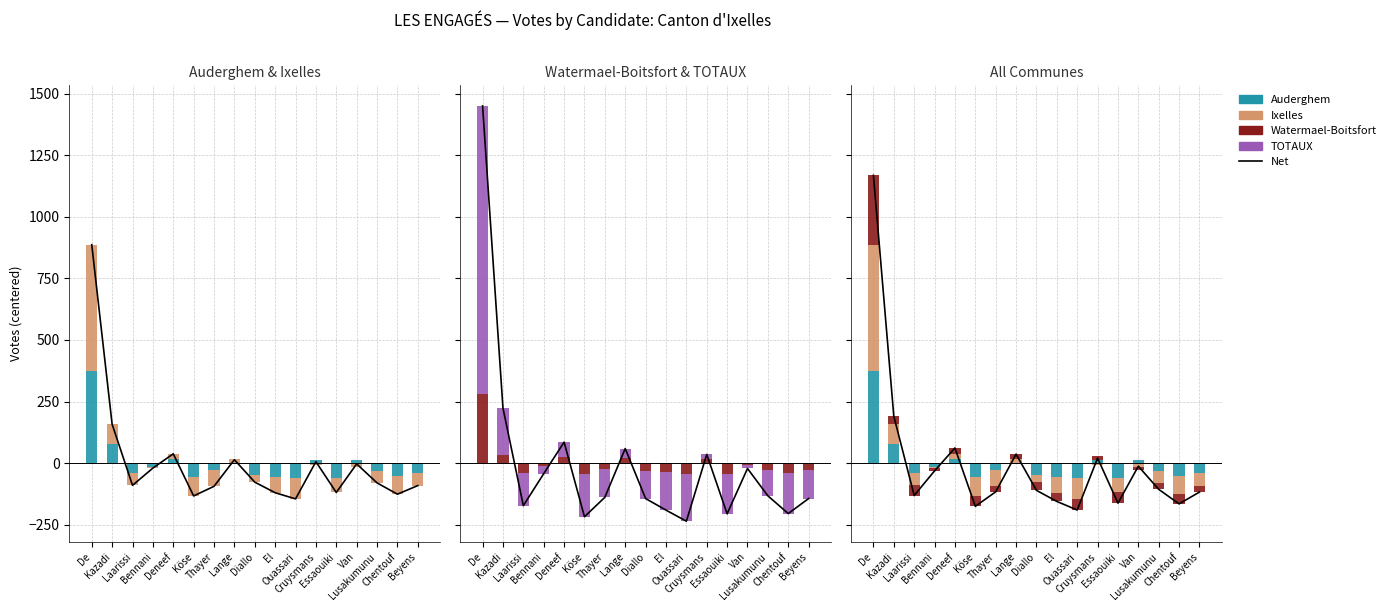

What is the sum of all Ixelles values?

628.7